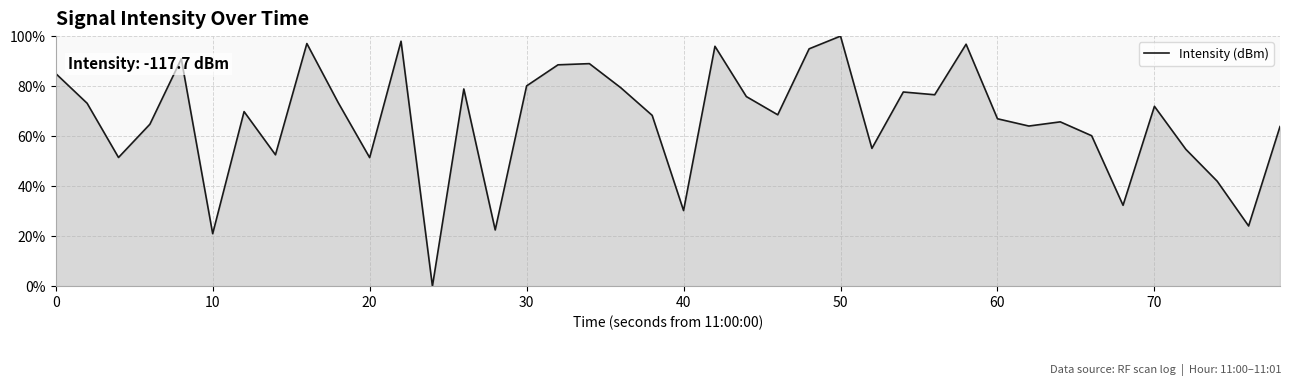

What is the maximum value shown in the chart?

100.0